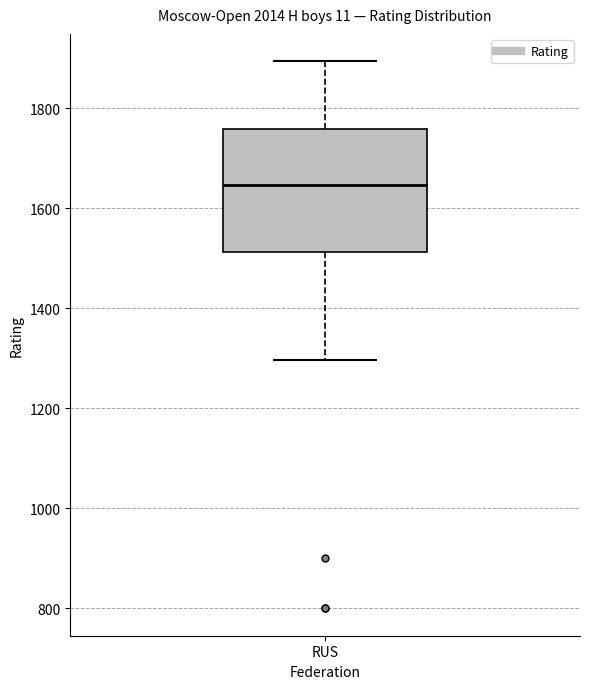

Where does the upper whisker of the box for RUS end on the y-axis? The values are not printed on the chart, so give them approximately, as read against the axis.

1900